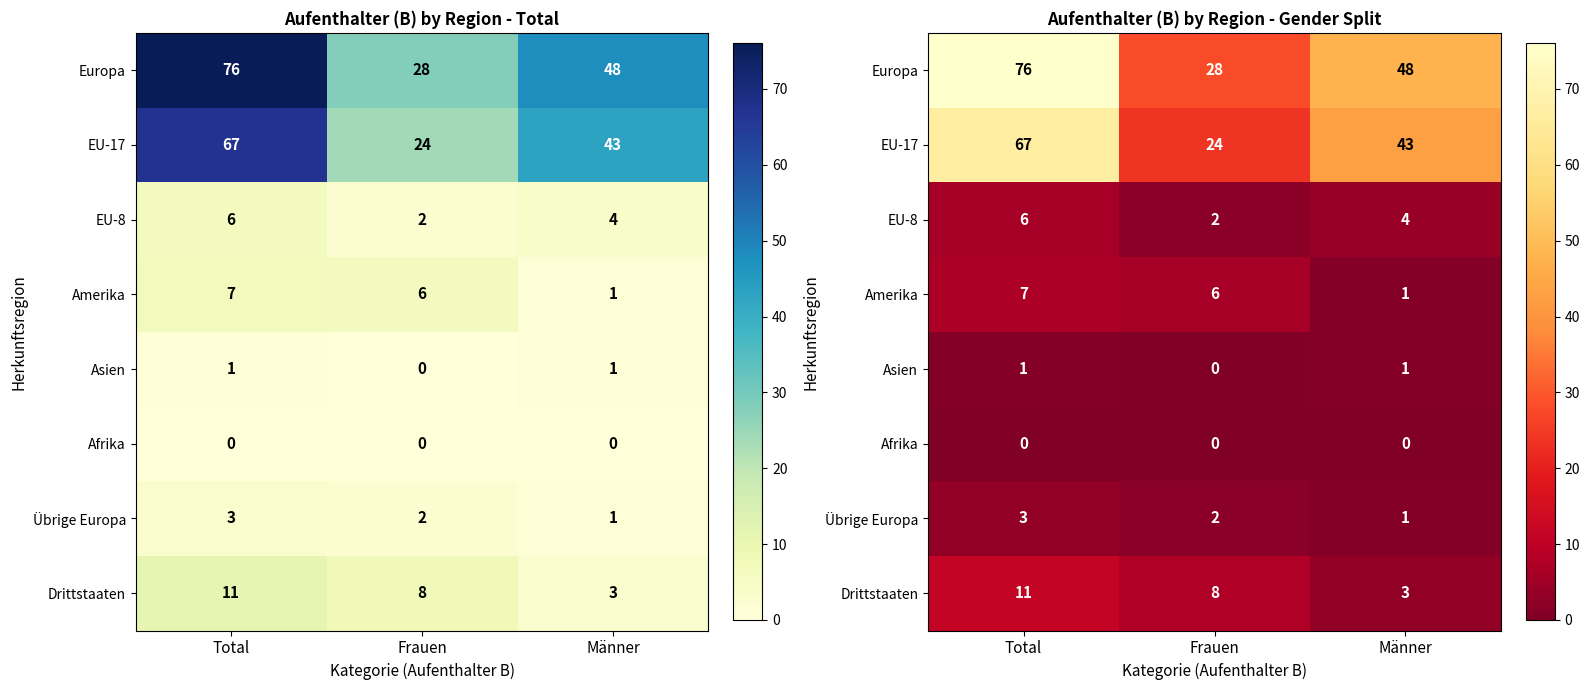

What is the approximate value of Amerika at Total?

7